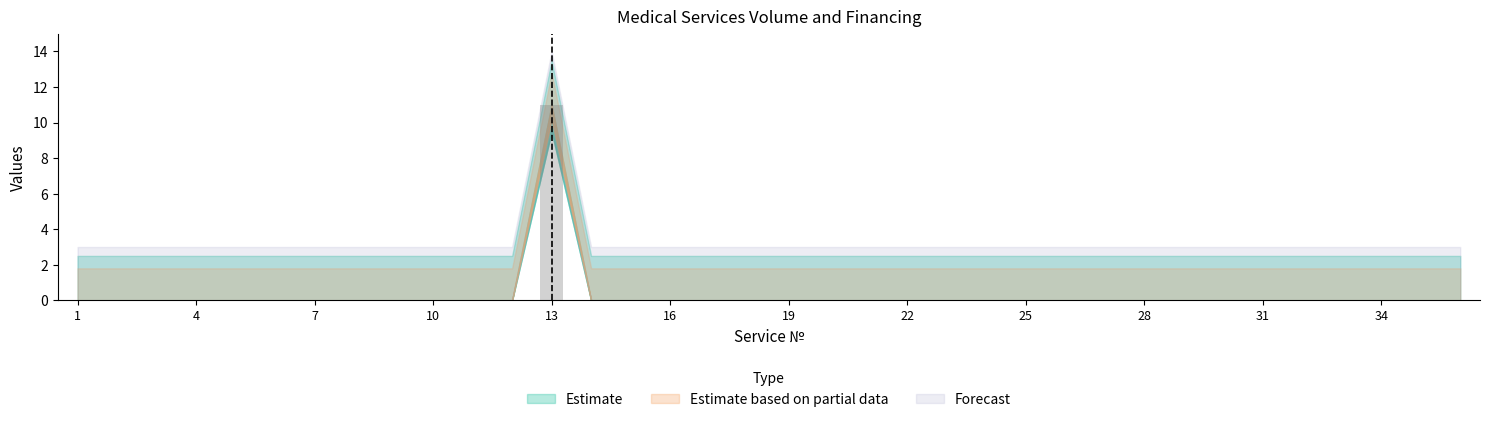

How many distinct data groups are displayed?

1